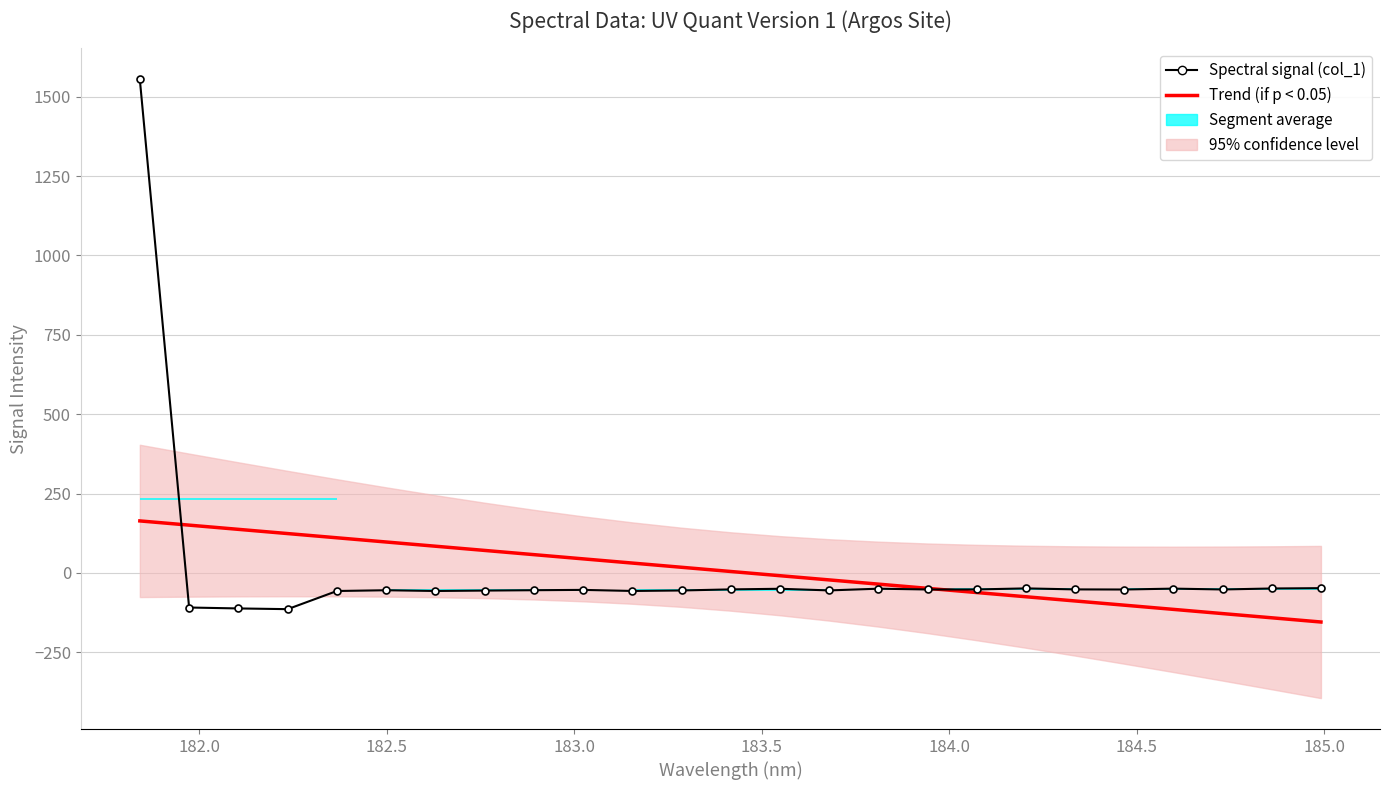

What is the lowest value of the Trend (if p < 0.05) series?

-154.8